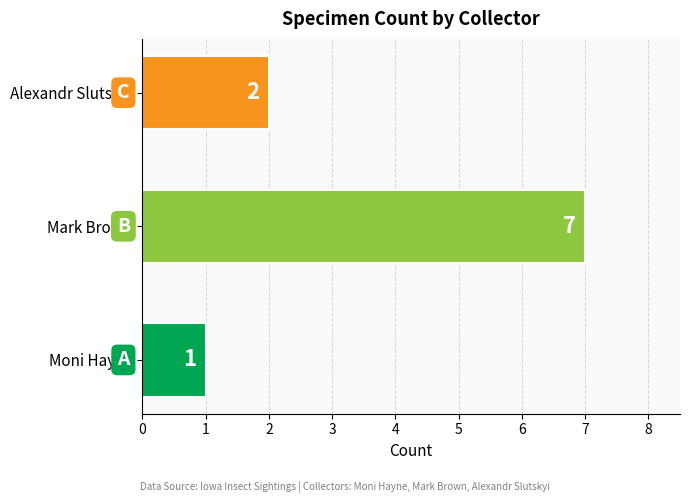

How many bars are there in total?

3